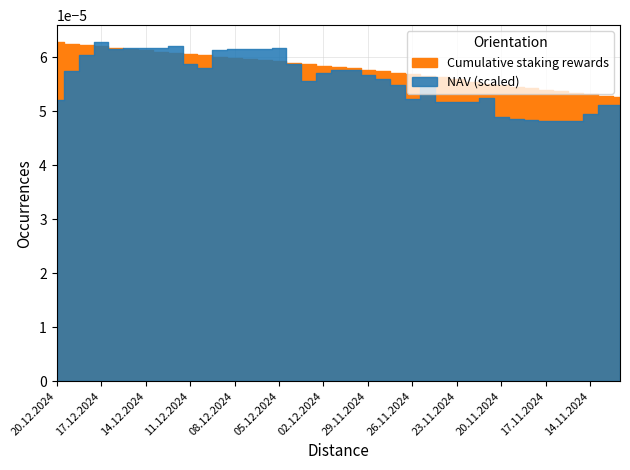

At which category does the chart reach its peak across all series?

17.12.2024